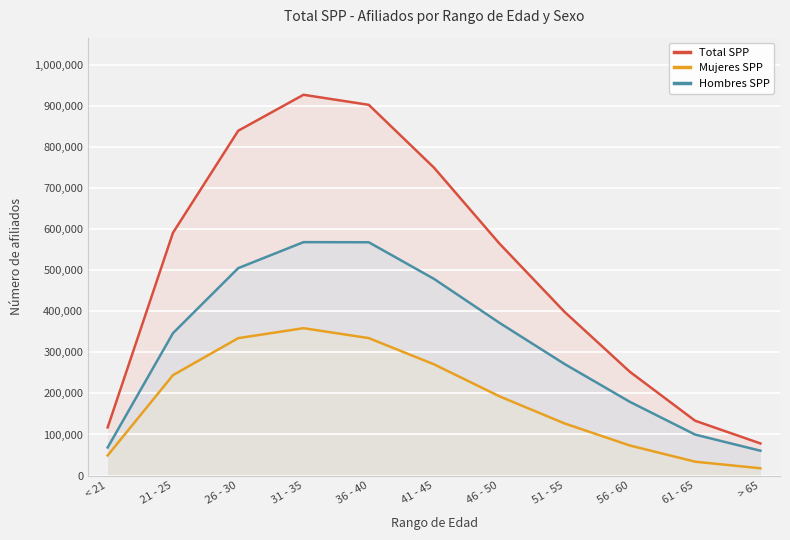

The value of Mujeres SPP at 61 - 65 is 33731. True or false?

True